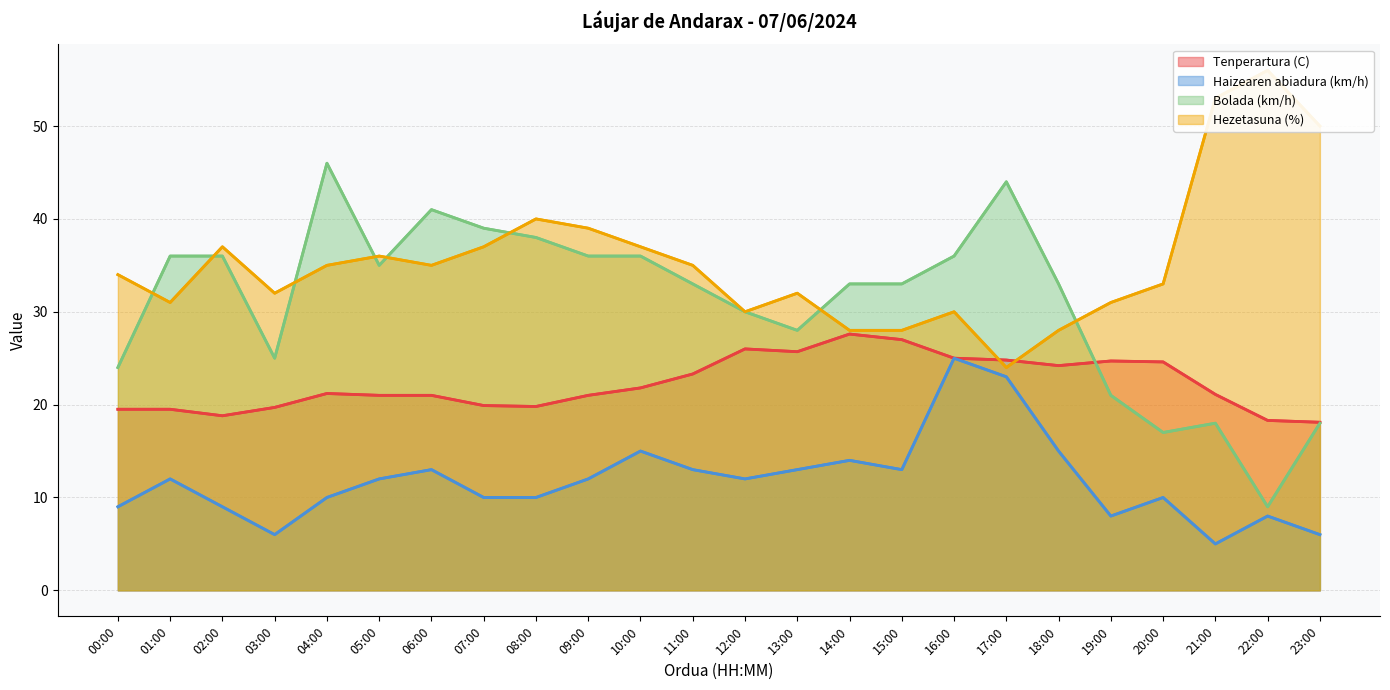

True or false: Tenperartura (C) has a value of 18.3 at 22:00.

True